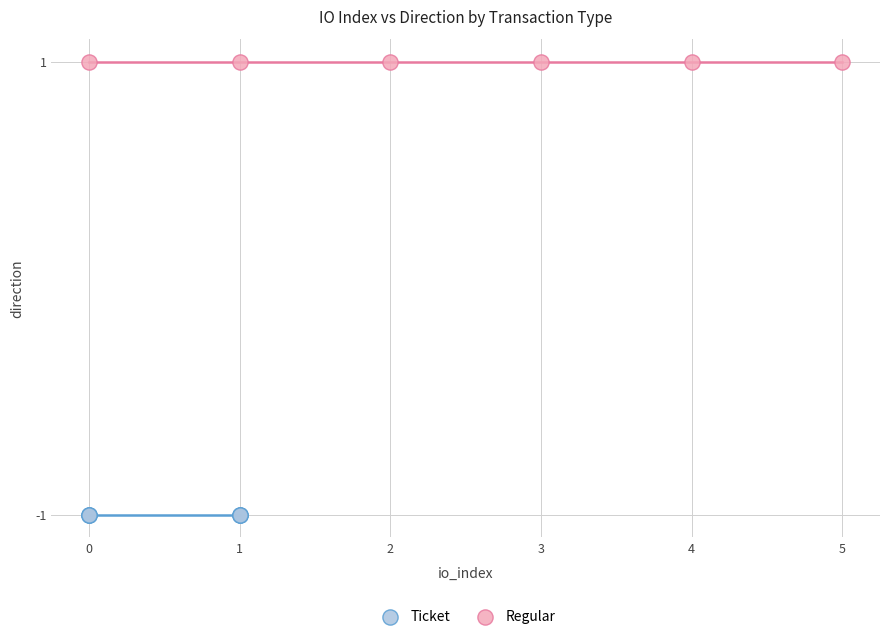

Which series reaches the maximum Y coordinate?

Regular